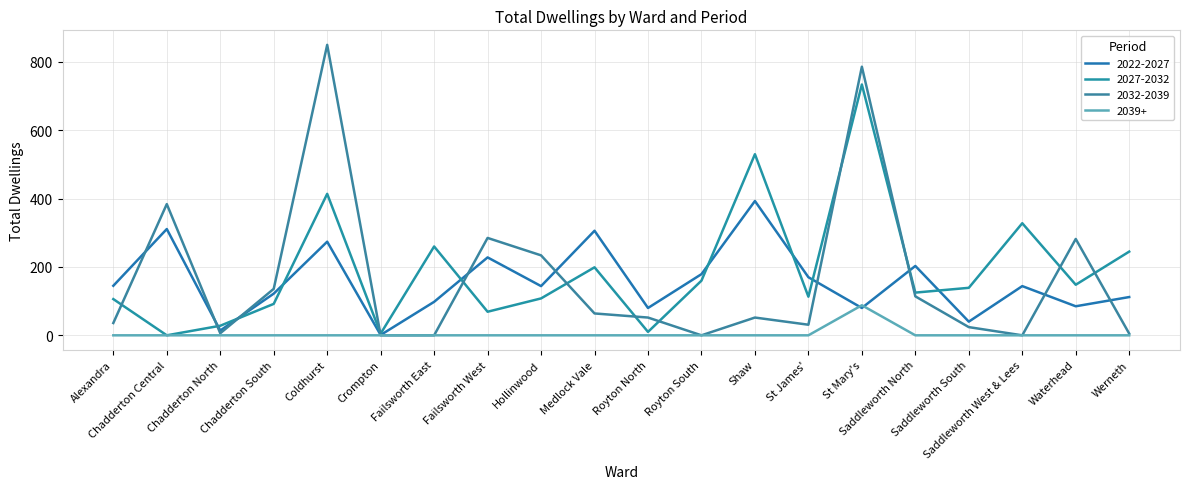

Reading left to right, extract all data points from this chart.

2022-2027: Alexandra=145	Chadderton Central=311	Chadderton North=14	Chadderton South=122	Coldhurst=274	Crompton=1	Failsworth East=98	Failsworth West=228	Hollinwood=144	Medlock Vale=306	Royton North=80	Royton South=179	Shaw=393	St James'=170	St Mary's=80	Saddleworth North=203	Saddleworth South=40	Saddleworth West & Lees=144	Waterhead=85	Werneth=112
2027-2032: Alexandra=106	Chadderton Central=0	Chadderton North=28	Chadderton South=92	Coldhurst=414	Crompton=5	Failsworth East=260	Failsworth West=69	Hollinwood=108	Medlock Vale=199	Royton North=10	Royton South=160	Shaw=530	St James'=113	St Mary's=734	Saddleworth North=125	Saddleworth South=139	Saddleworth West & Lees=328	Waterhead=148	Werneth=245
2032-2039: Alexandra=36	Chadderton Central=384	Chadderton North=6	Chadderton South=136	Coldhurst=850	Crompton=0	Failsworth East=0	Failsworth West=285	Hollinwood=234	Medlock Vale=64	Royton North=52	Royton South=0	Shaw=52	St James'=31	St Mary's=786	Saddleworth North=114	Saddleworth South=24	Saddleworth West & Lees=0	Waterhead=282	Werneth=5
2039+: Alexandra=0	Chadderton Central=0	Chadderton North=0	Chadderton South=0	Coldhurst=0	Crompton=0	Failsworth East=0	Failsworth West=0	Hollinwood=0	Medlock Vale=0	Royton North=0	Royton South=0	Shaw=0	St James'=0	St Mary's=88	Saddleworth North=0	Saddleworth South=0	Saddleworth West & Lees=0	Waterhead=0	Werneth=0